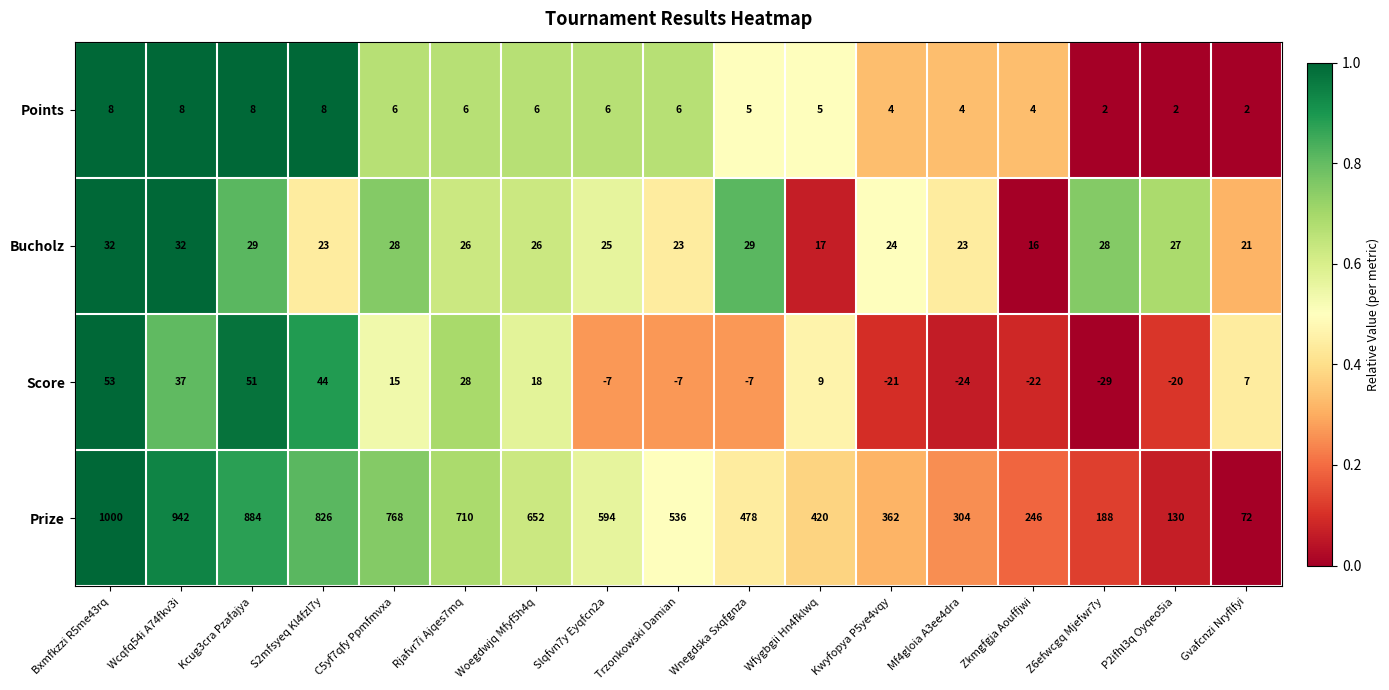

At Kwyfopya P5ye4vqy, list the series in order from smallest to largest.

Score, Points, Bucholz, Prize